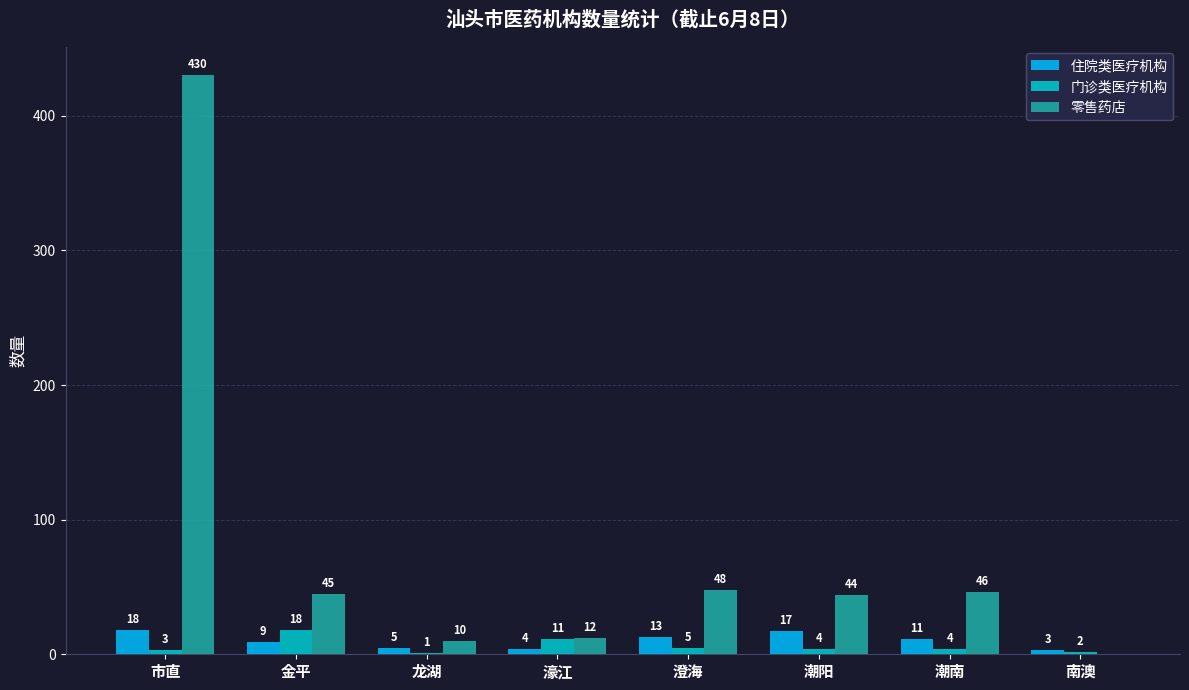

Which category has the highest value across all series?

市直